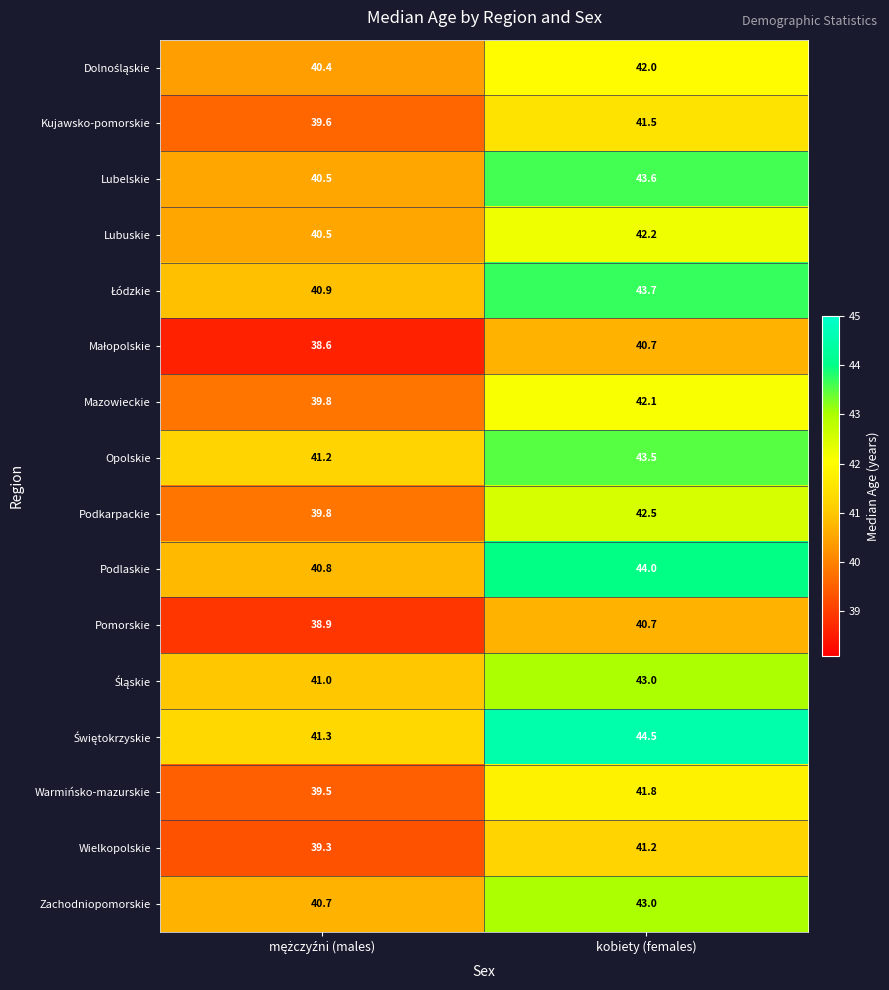

The Kujawsko-pomorskie series shows 41.5 at kobiety (females). True or false?

True